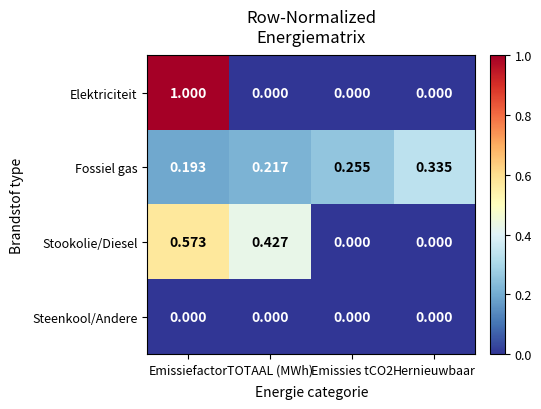

List the series in order of their peak value, highest first.

Elektriciteit, Stookolie/Diesel, Fossiel gas, Steenkool/Andere